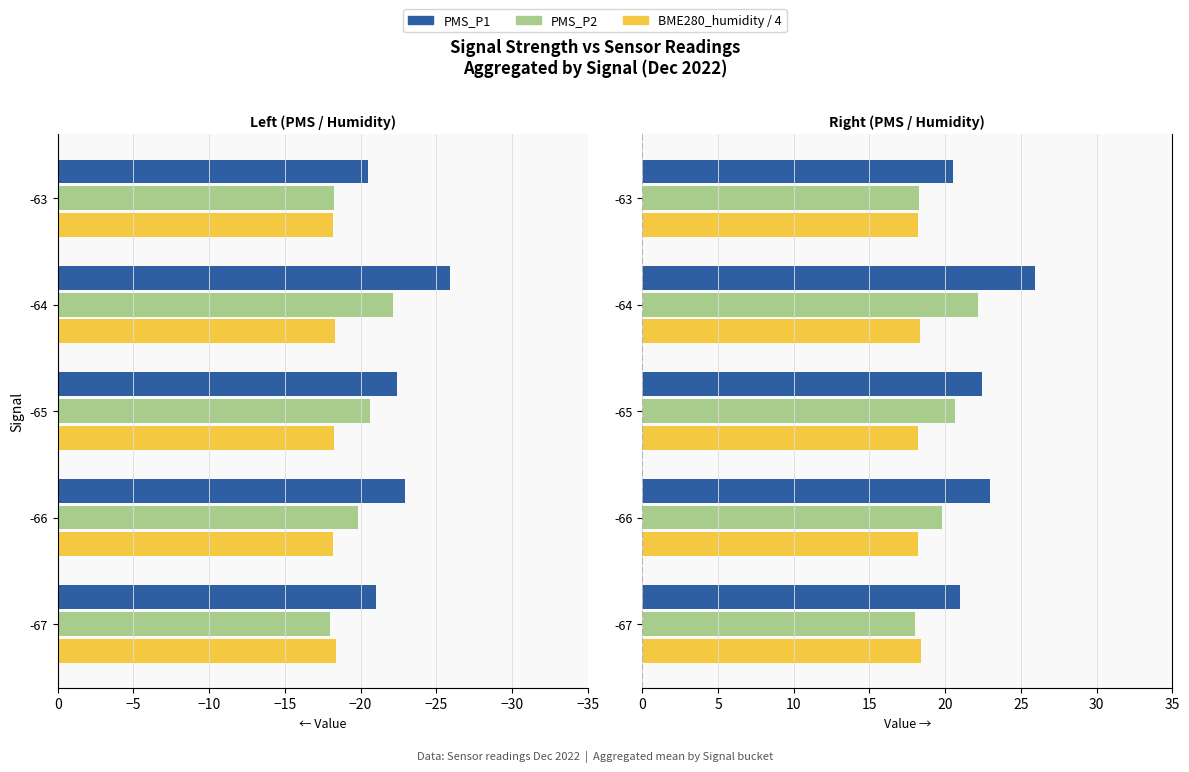

Which series has the largest total across all categories?

PMS_P1